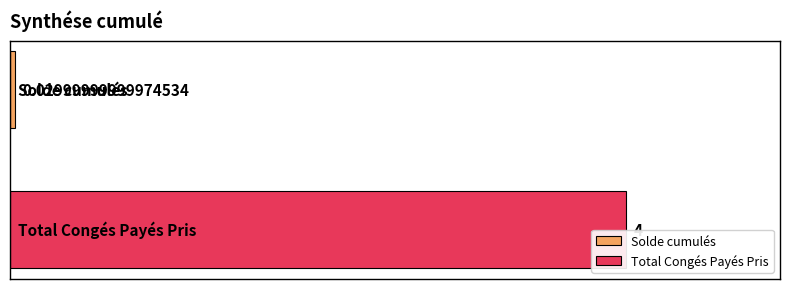

Rank the categories by value from lowest to highest.

Solde cumulés, Total Congés Payés Pris